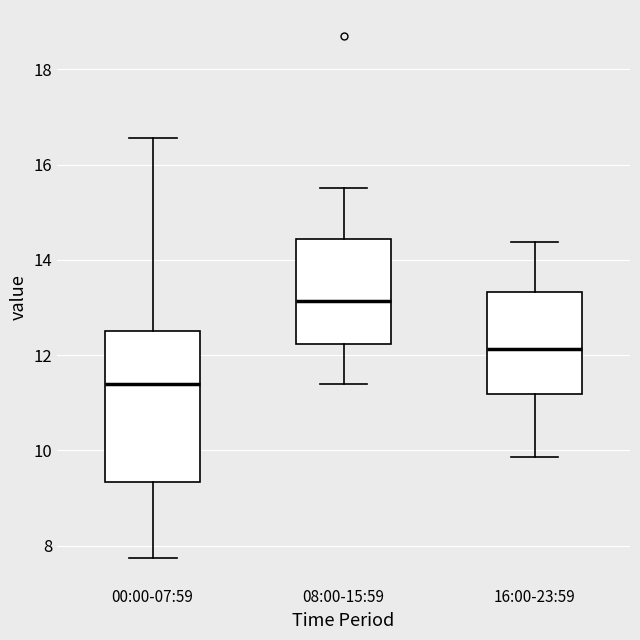

Which box's median line is the lowest?

00:00-07:59